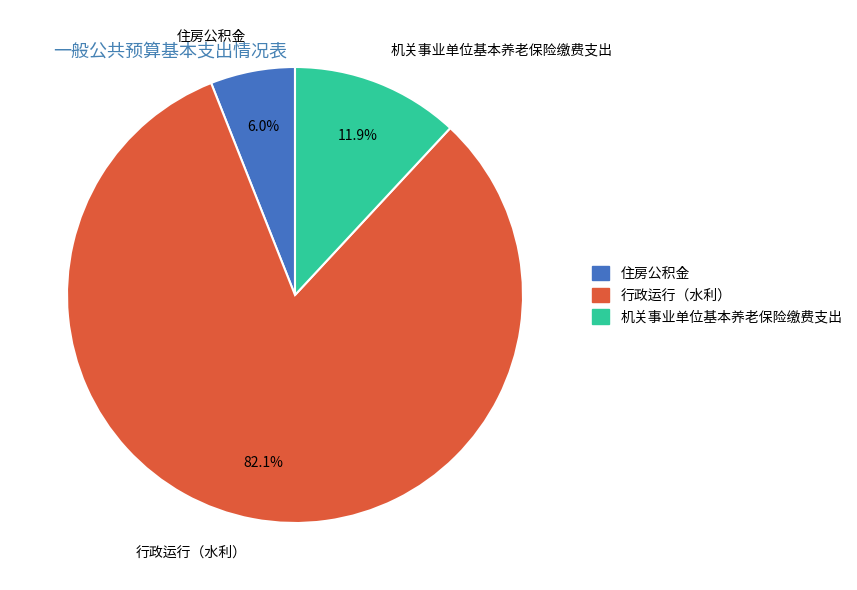

What percentage is NOT represented by 住房公积金?

94.0%